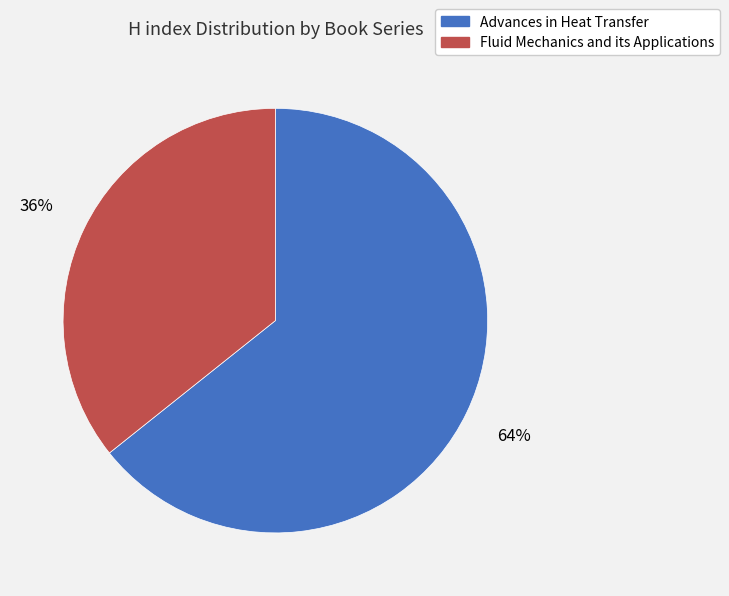

What is the ratio of the value at Fluid Mechanics and its Applications to the value at Advances in Heat Transfer?

0.6